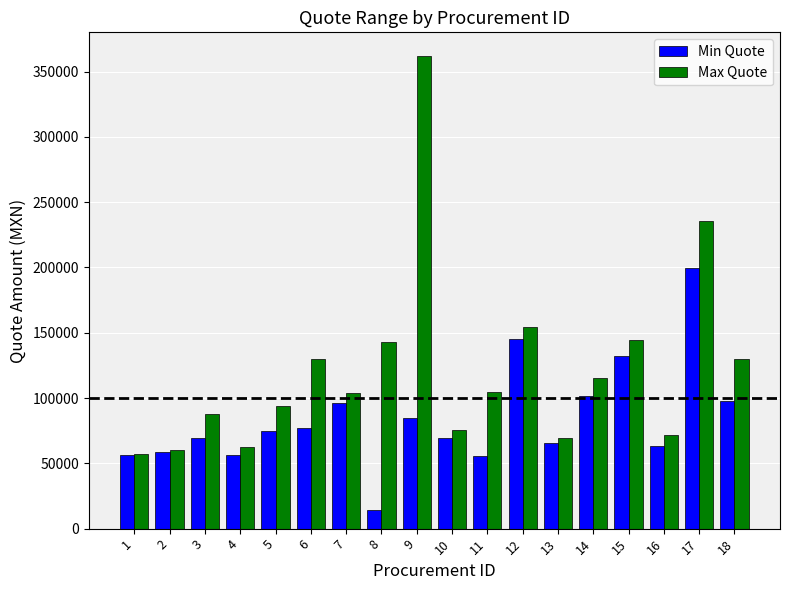

What is the value of the Min Quote bar at the 9th from the left?

84761.2